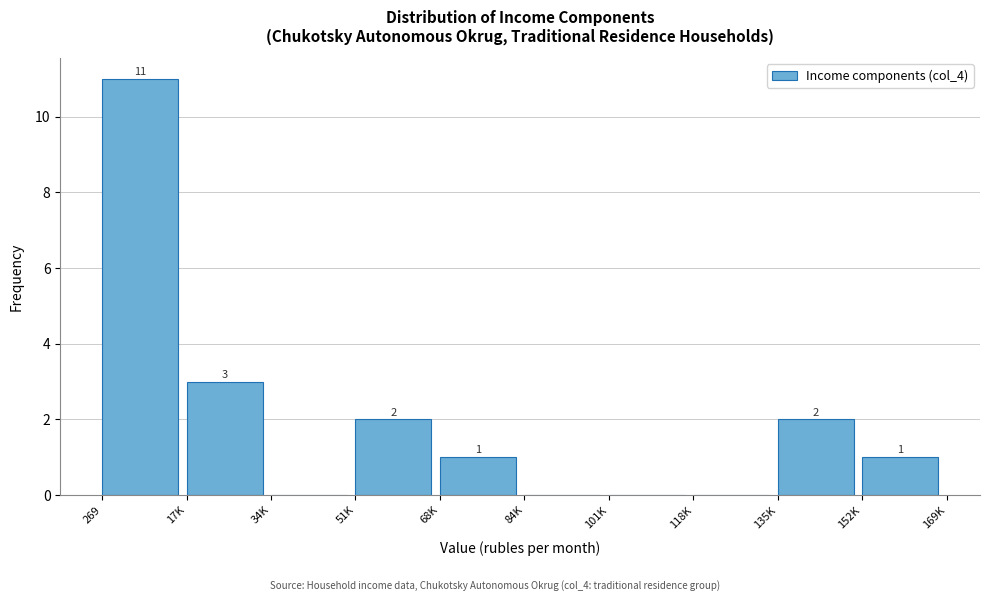

Reading left to right, what are all the values shown in this chart?

269=11	17K=3	34K=0	51K=2	68K=1	84K=0	101K=0	118K=0	135K=2	152K=1